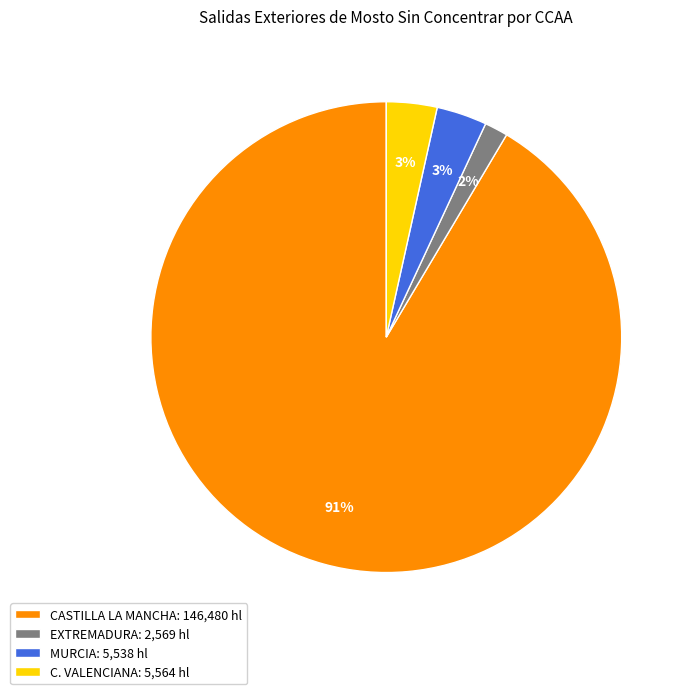

Is there a majority slice in this chart?

Yes